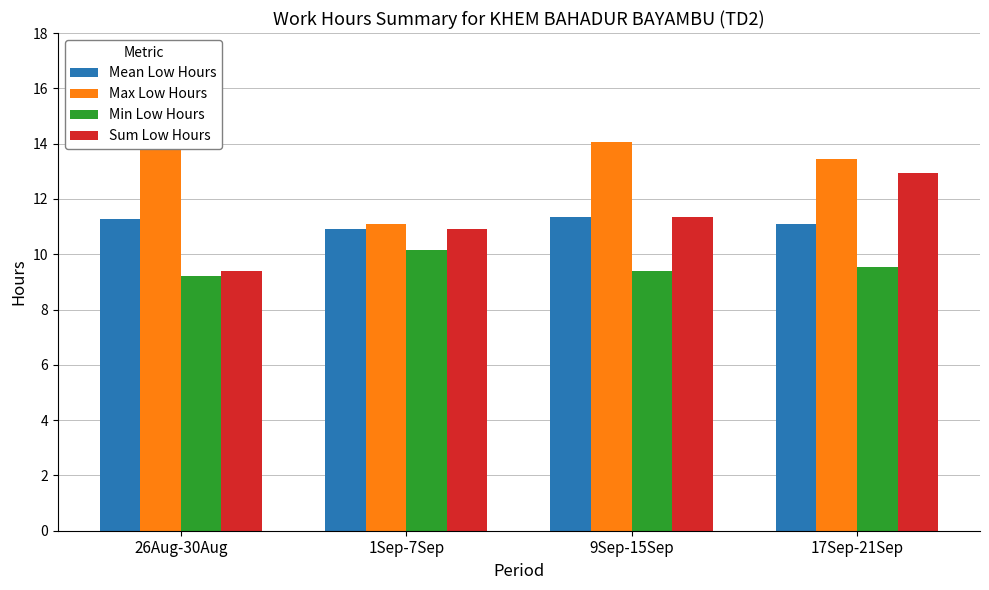

What is the average value of the Mean Low Hours series?

11.1